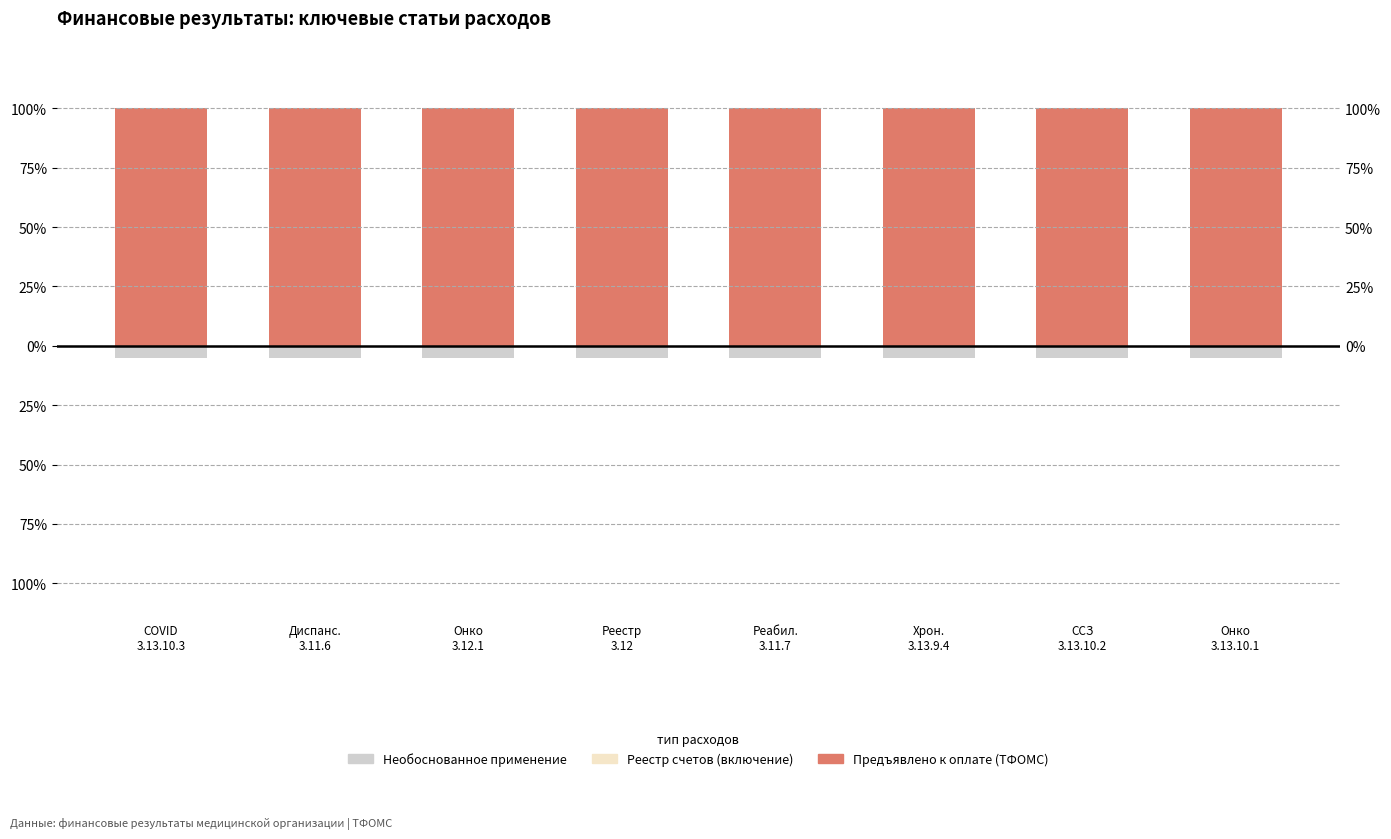

At Реабил.
3.11.7, list the series in order from largest to smallest.

Всего (ТФОМС), Реестр счетов включение (3.13), Необоснованное применение (3.13.8)